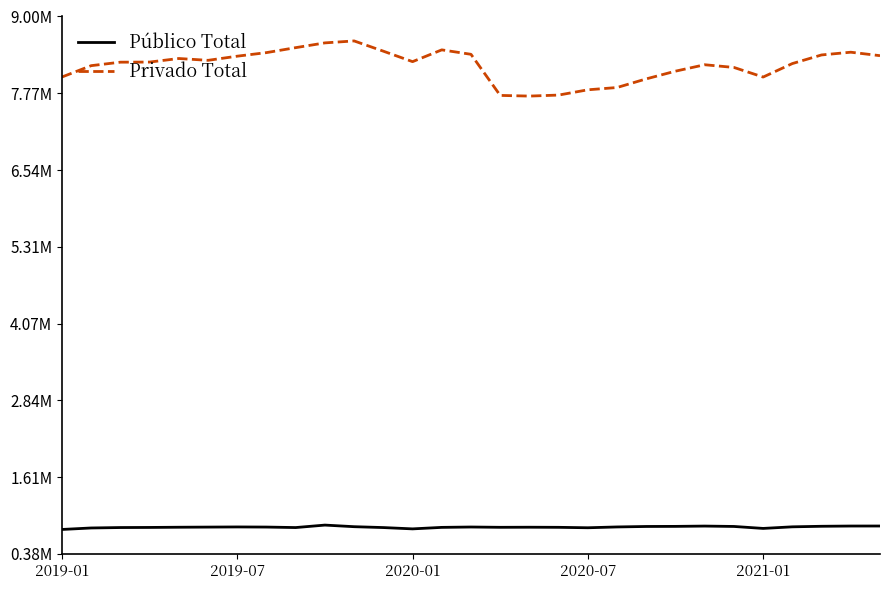

What is the maximum value for Público Total?

841270